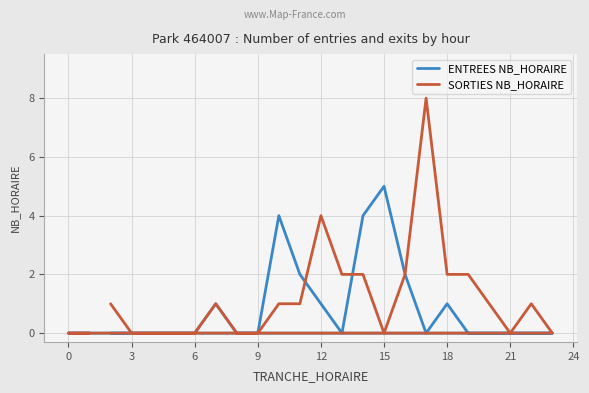

What is the difference between the second highest and minimum values in the ENTREES NB_HORAIRE series?

4